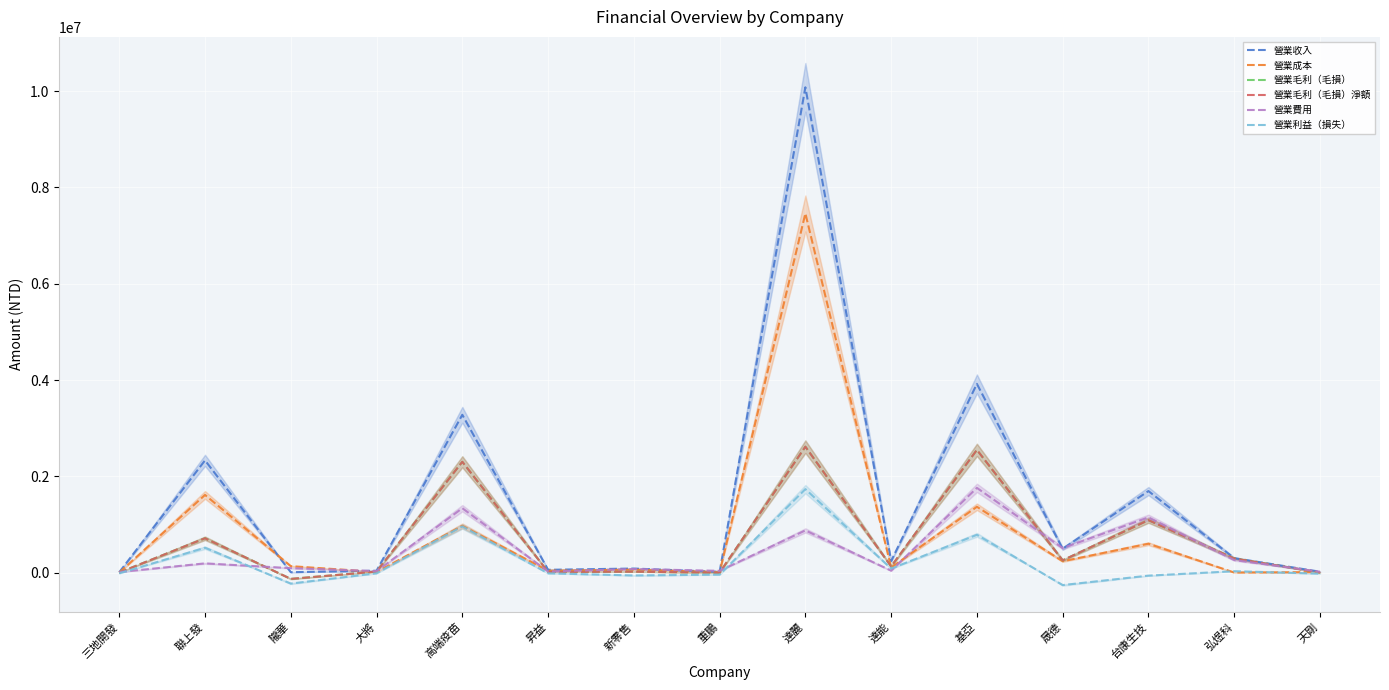

The 營業利益（損失） series shows 33771 at 弘煜科. True or false?

True